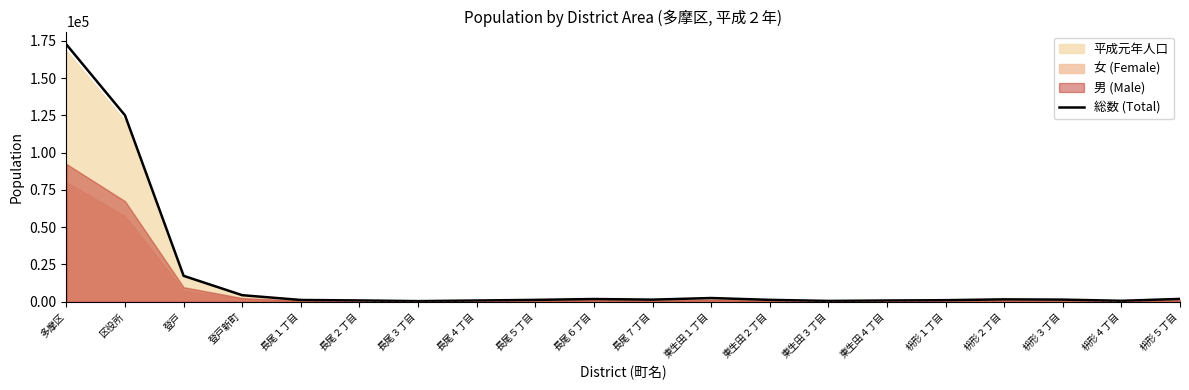

Where is the first local minimum?

長尾３丁目